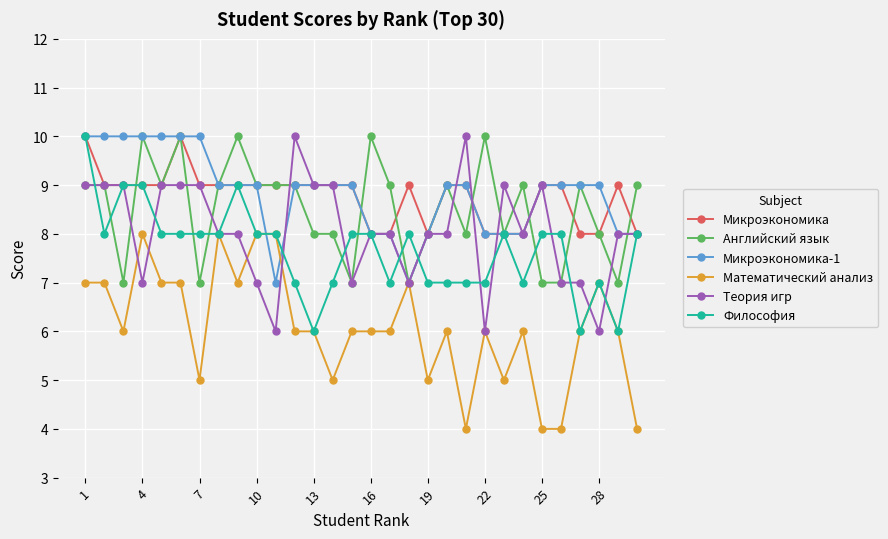

What is the average value of the Математический анализ series?

6